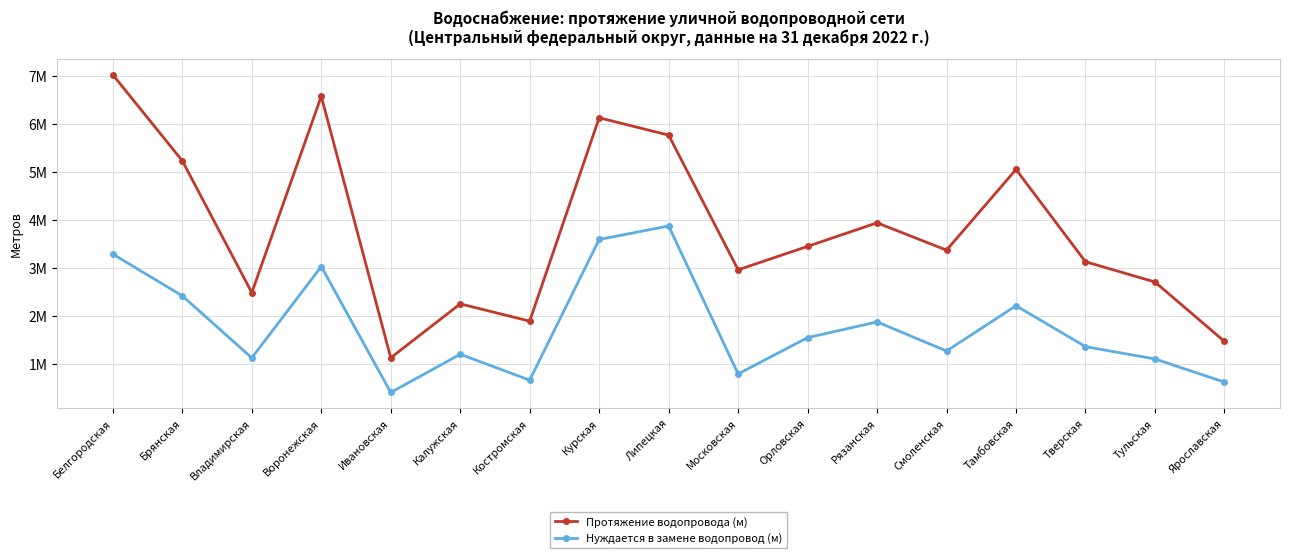

Does the chart have visible grid lines?

Yes